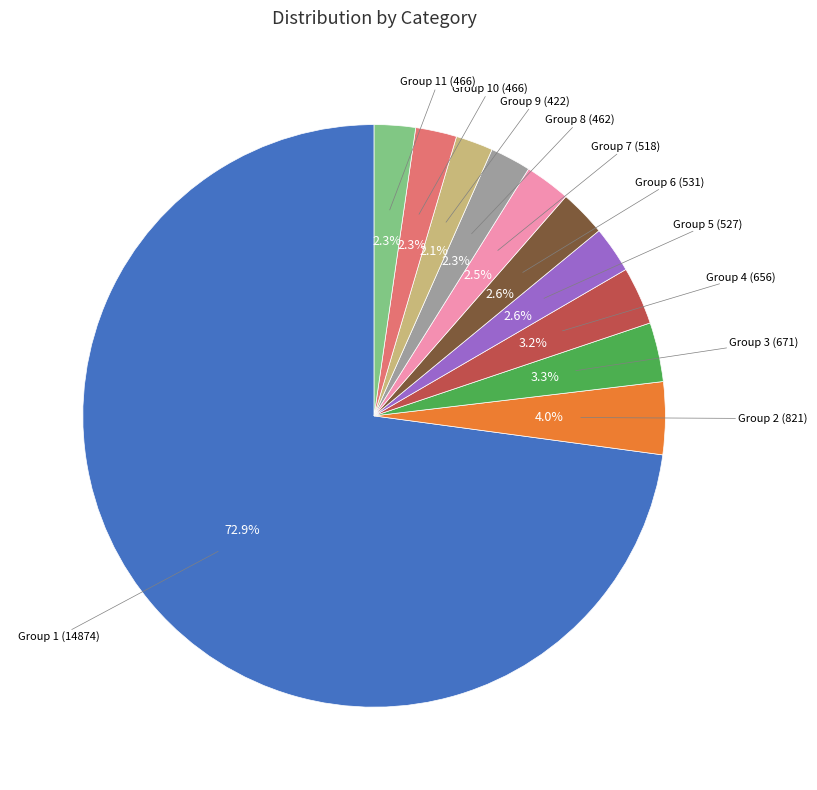

Does any single category account for the majority?

Yes